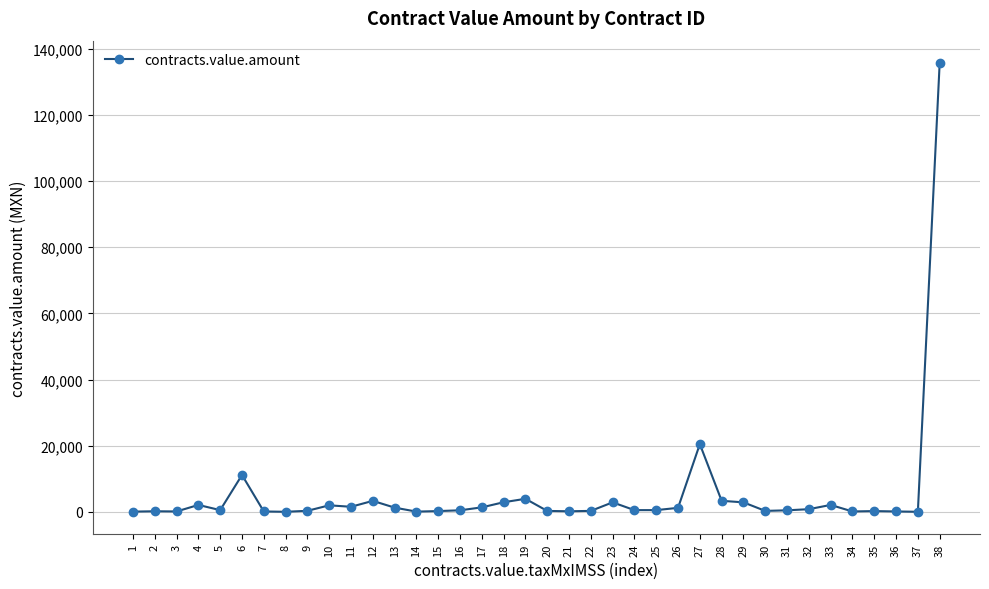

What is the maximum value shown in the chart?

135638.8